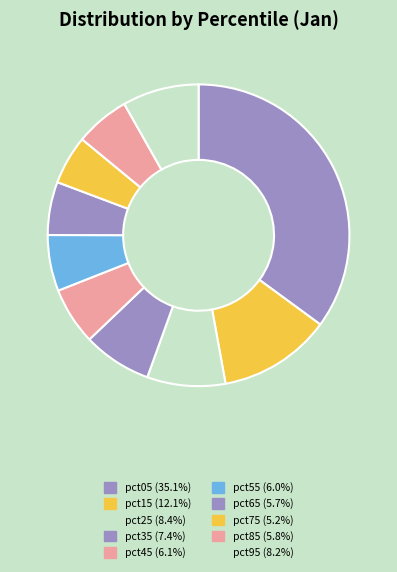

To the nearest percent, what is the average slice percentage?

10%